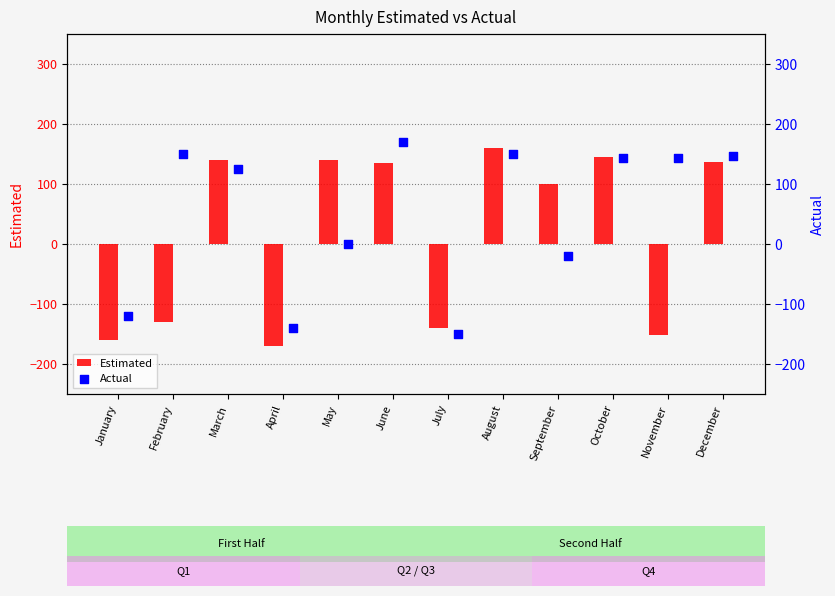

Which series contains the lowest Y value?

Estimated